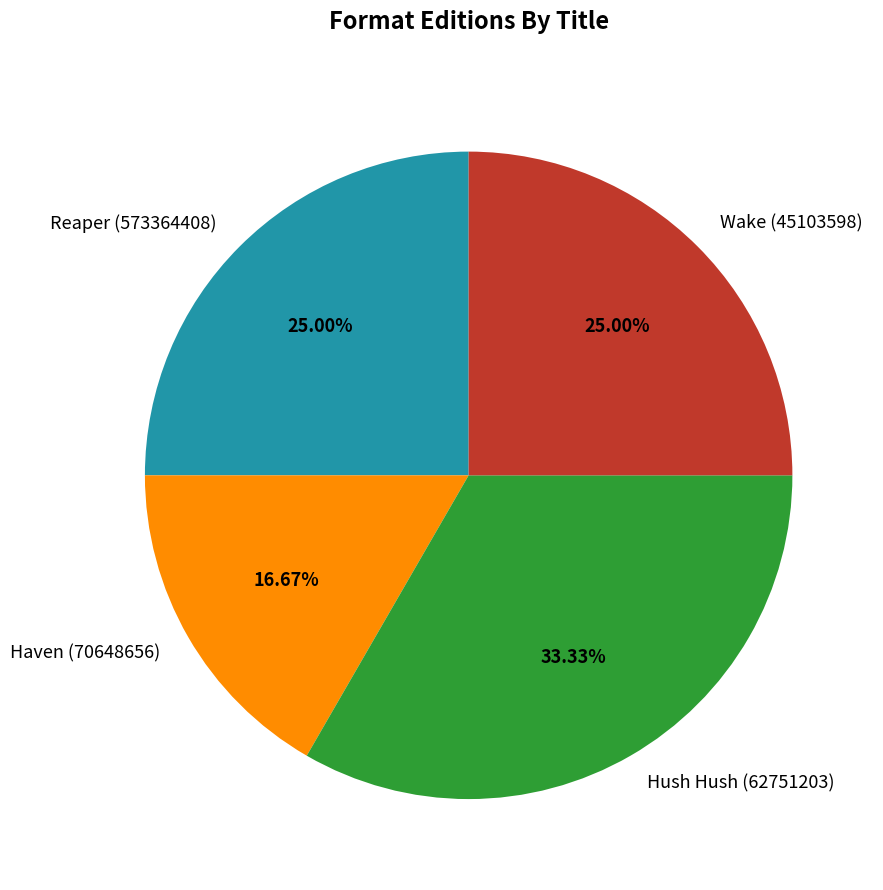

To the nearest percent, what is the average slice percentage?

25%